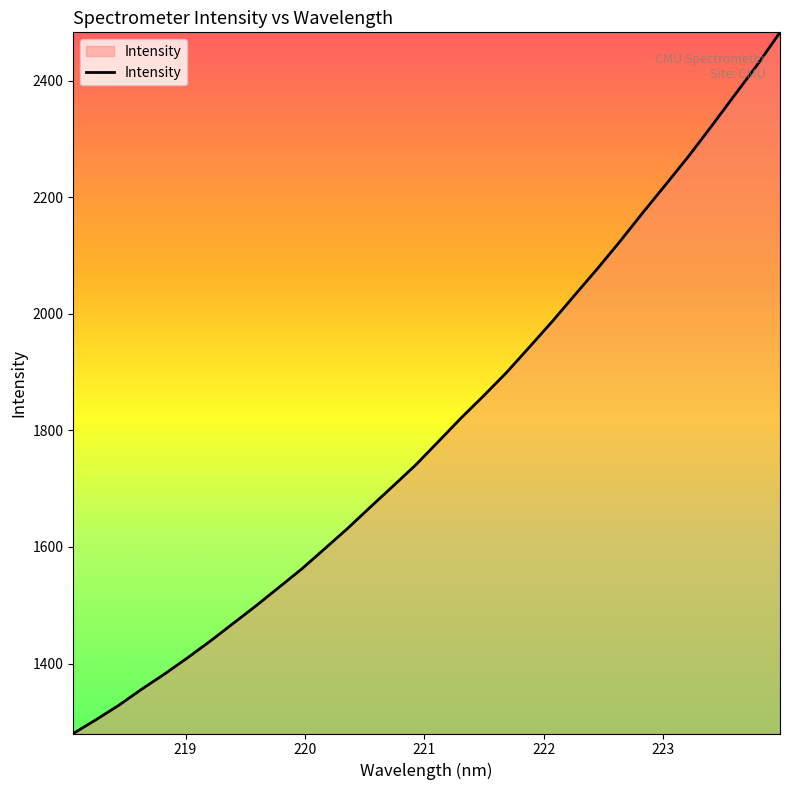

True or false: the data has more than 1 interior local peaks.

False